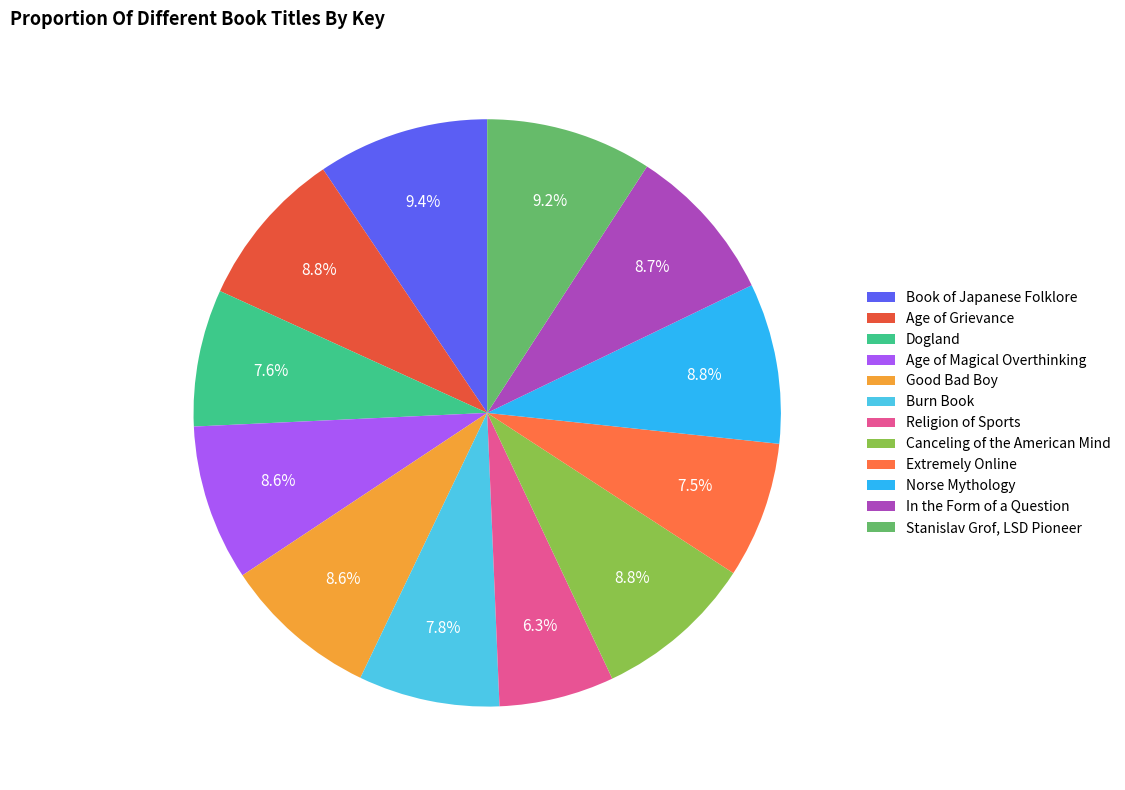

Rank the categories by value from highest to lowest.

Book of Japanese Folklore, Stanislav Grof, LSD Pioneer, Norse Mythology, Canceling of the American Mind, Age of Grievance, In the Form of a Question, Age of Magical Overthinking, Good Bad Boy, Burn Book, Dogland, Extremely Online, Religion of Sports